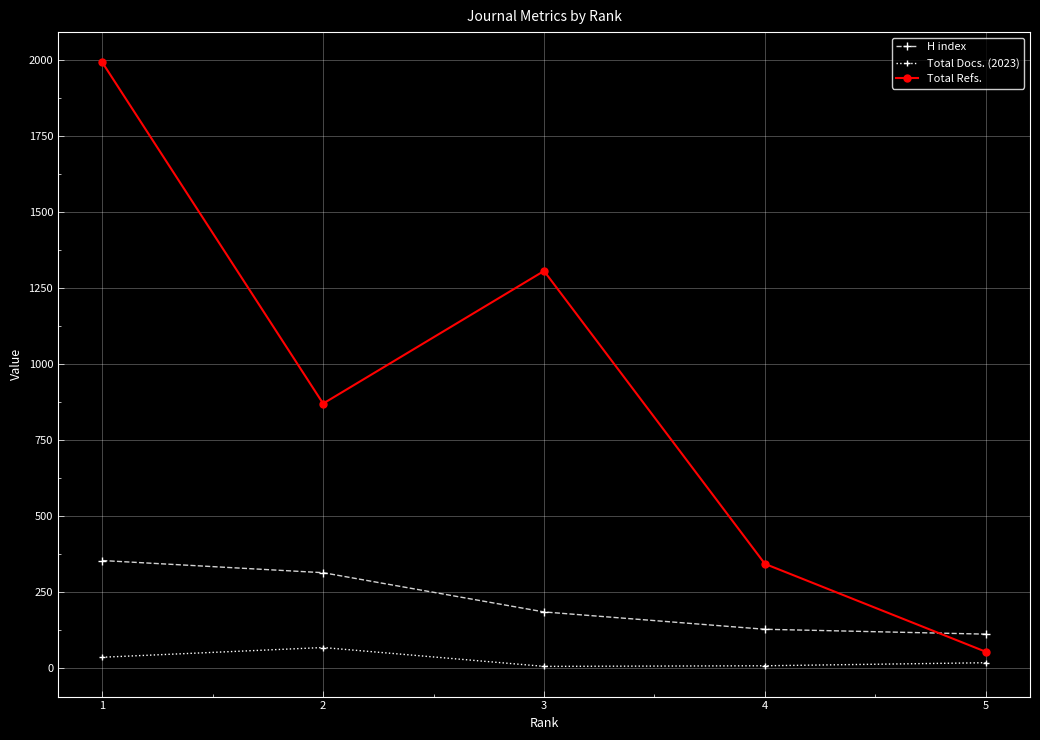

What is the total value across all series at 4?

476